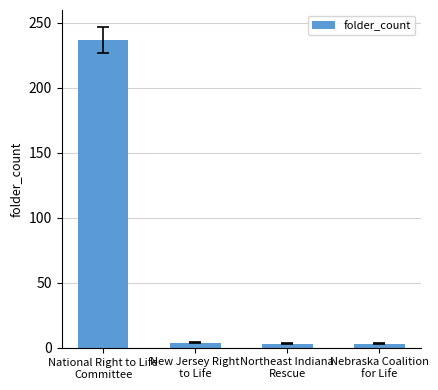

True or false: the data shows 3 at Nebraska Coalition
for Life.

True